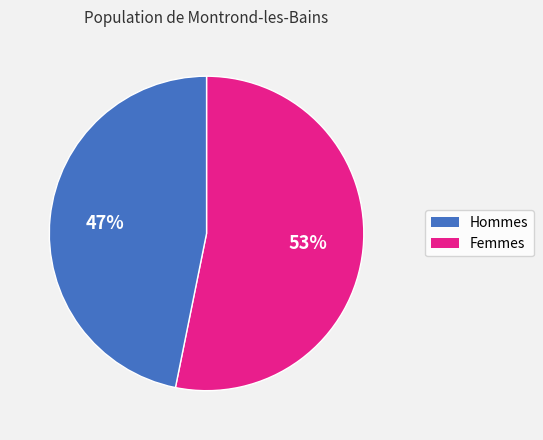

How many segments does this pie chart have?

2